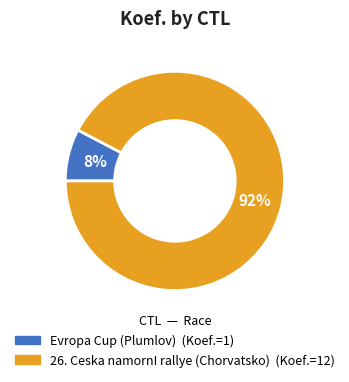

How many segments does this pie chart have?

2